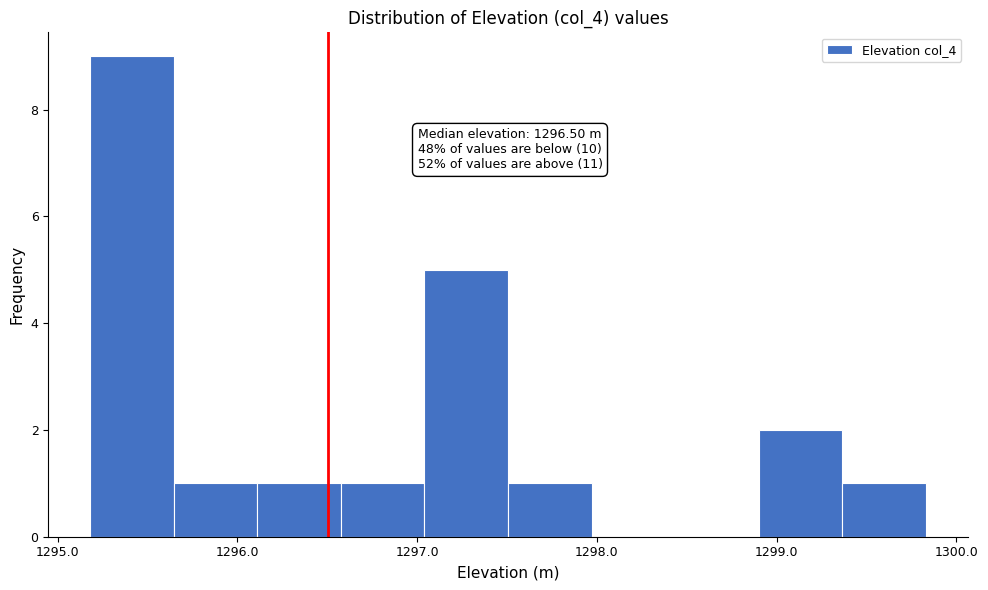

Over which range of the x-axis is the bar tallest?

1295.2 to 1295.6